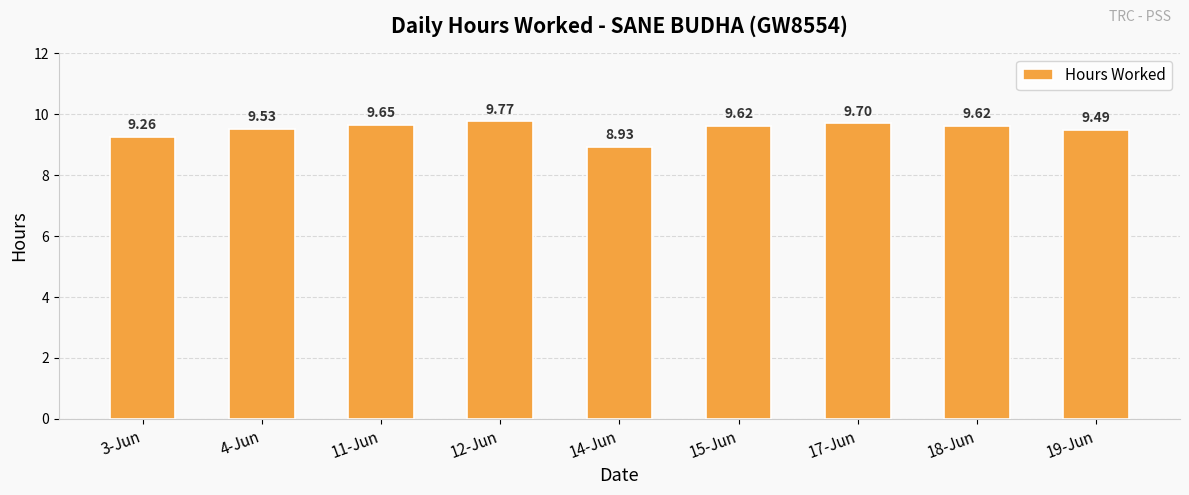

The chart shows a value of 14.8 at 15-Jun. True or false?

False